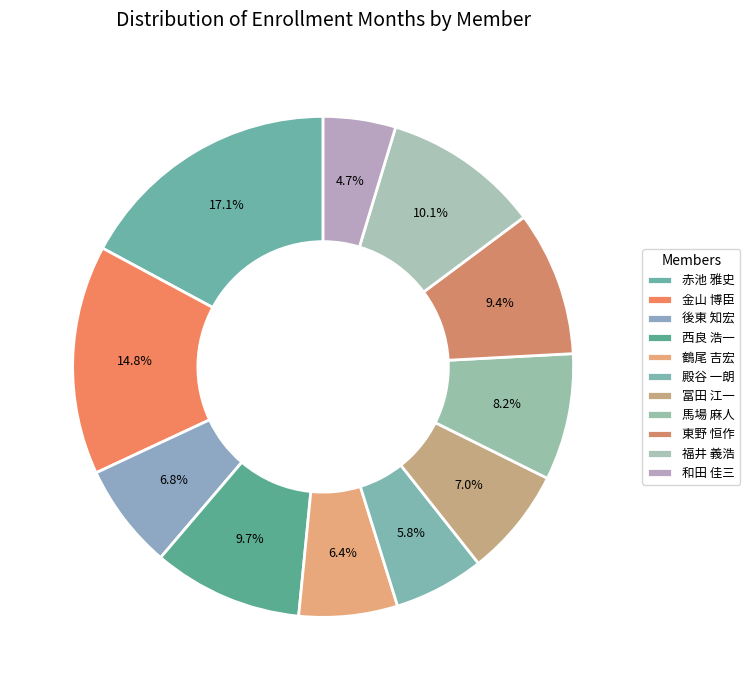

What is the change in value from 鶴尾 吉宏 to 福井 義浩?

+58